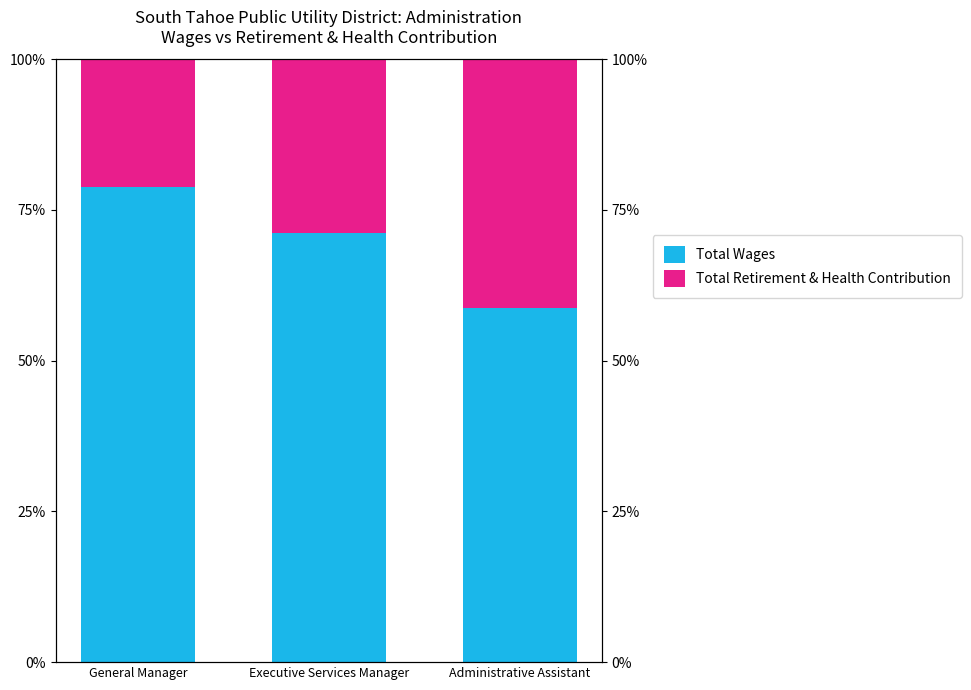

What is the approximate value of Total Retirement & Health Contribution at Administrative Assistant?

41.3